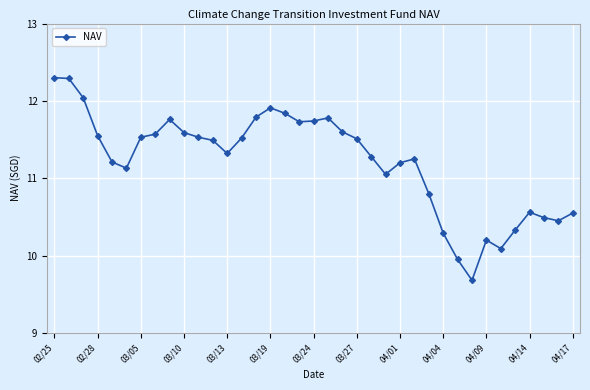

What is the smallest value displayed?

9.7